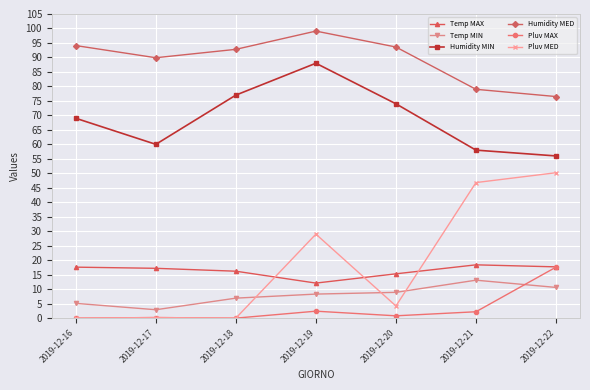

Is the value of Humidity MED at 2019-12-22 greater than the value of Pluv MED at 2019-12-19?

Yes